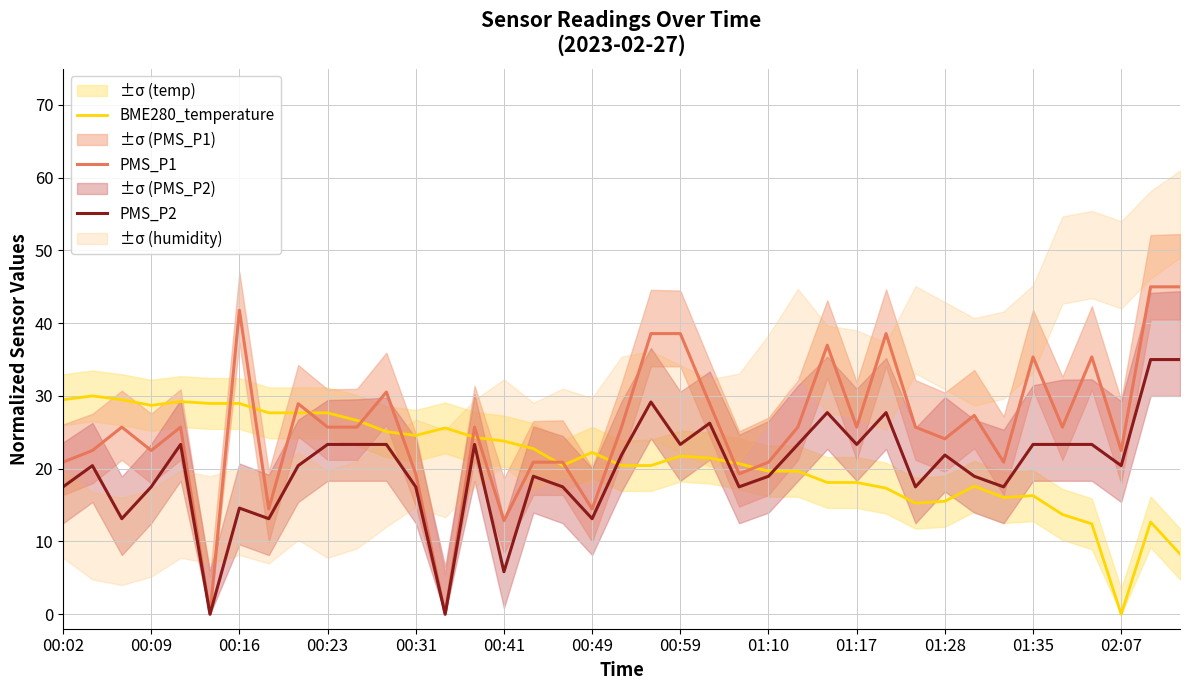

What is the highest value of the PMS_P2 series?

35.0